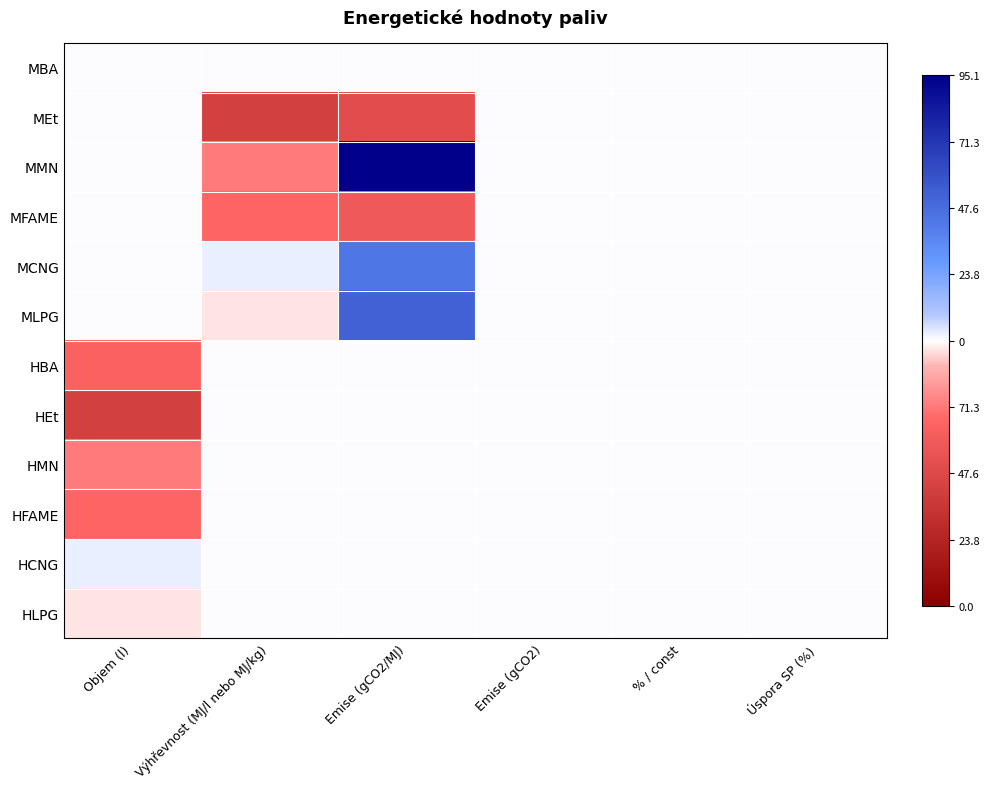

At Výhřevnost (MJ/l nebo MJ/kg), list the series in order from smallest to largest.

MEt, MFAME, MMN, MLPG, MBA, HBA, HEt, HMN, HFAME, HCNG, HLPG, MCNG